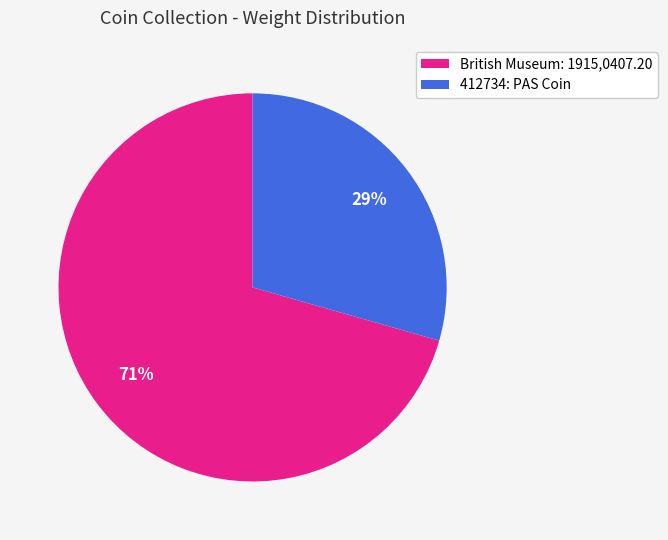

True or false: 412734: PAS Coin accounts for 29% of the total.

True